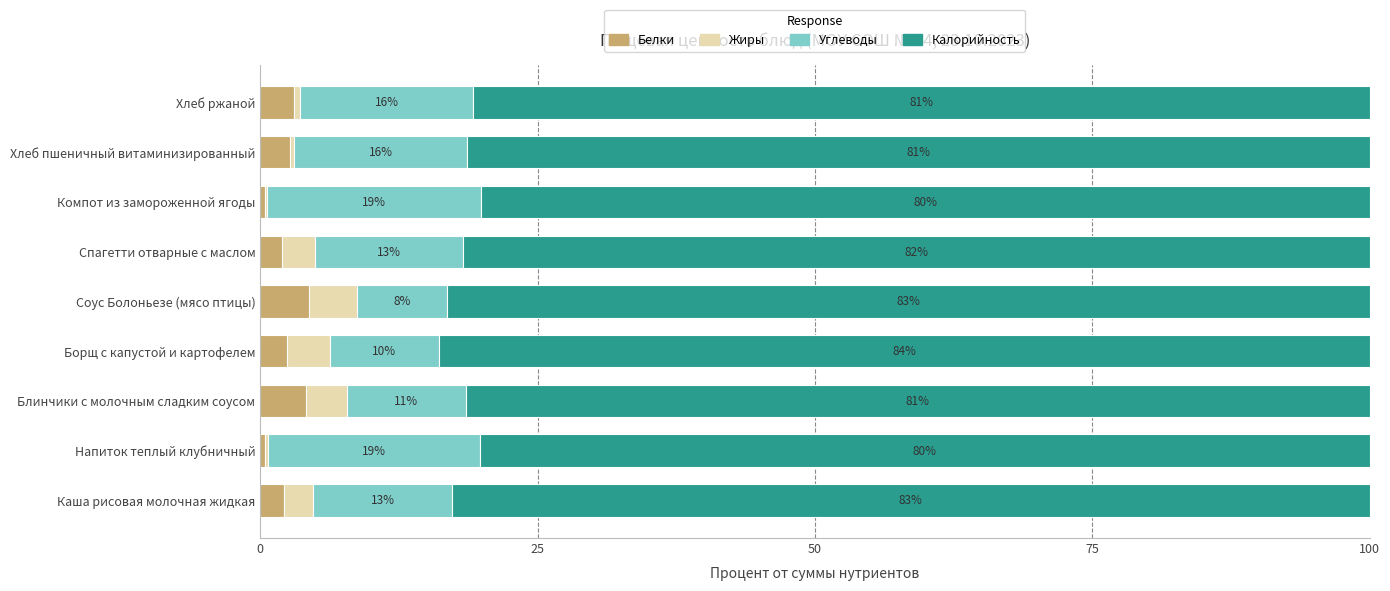

What is the total value across all series at Борщ с капустой и картофелем?

100.0